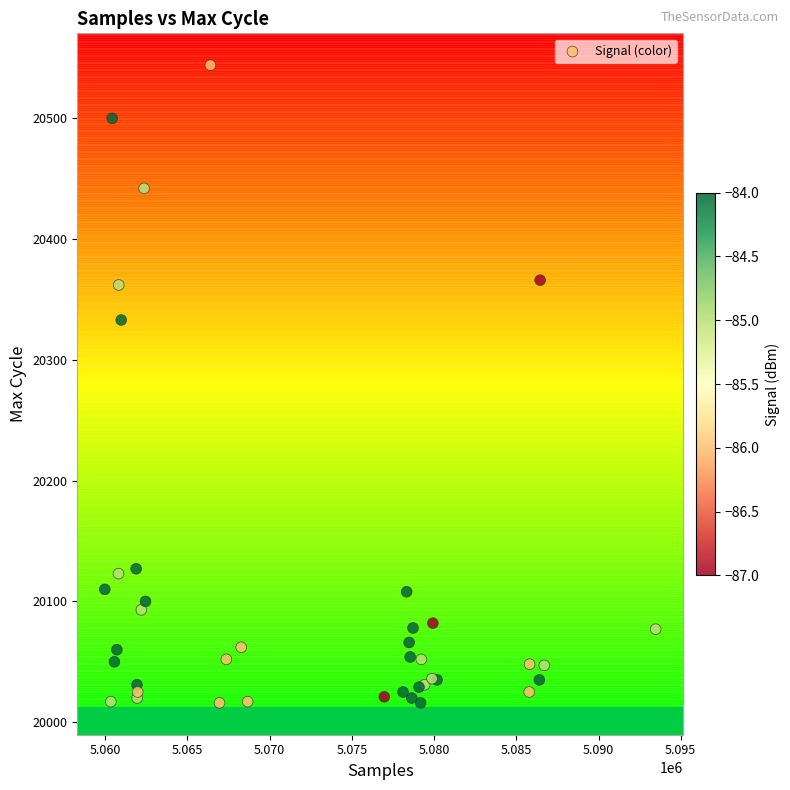

What Y value in the scatter plot is closest to 20280?

20333